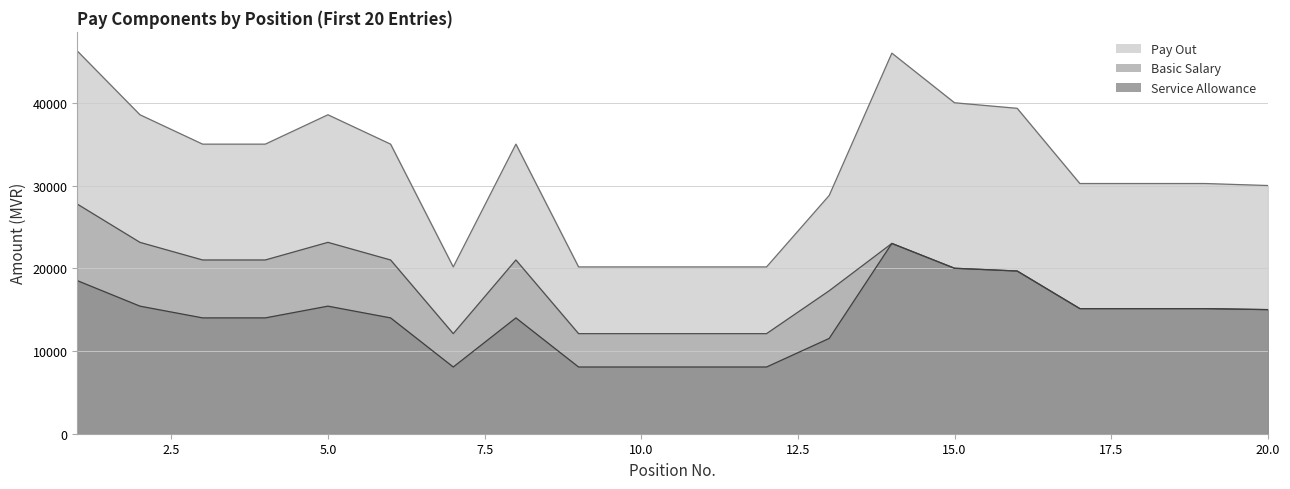

List the series in order of their peak value, highest first.

Pay Out, Basic Salary, Service Allowance